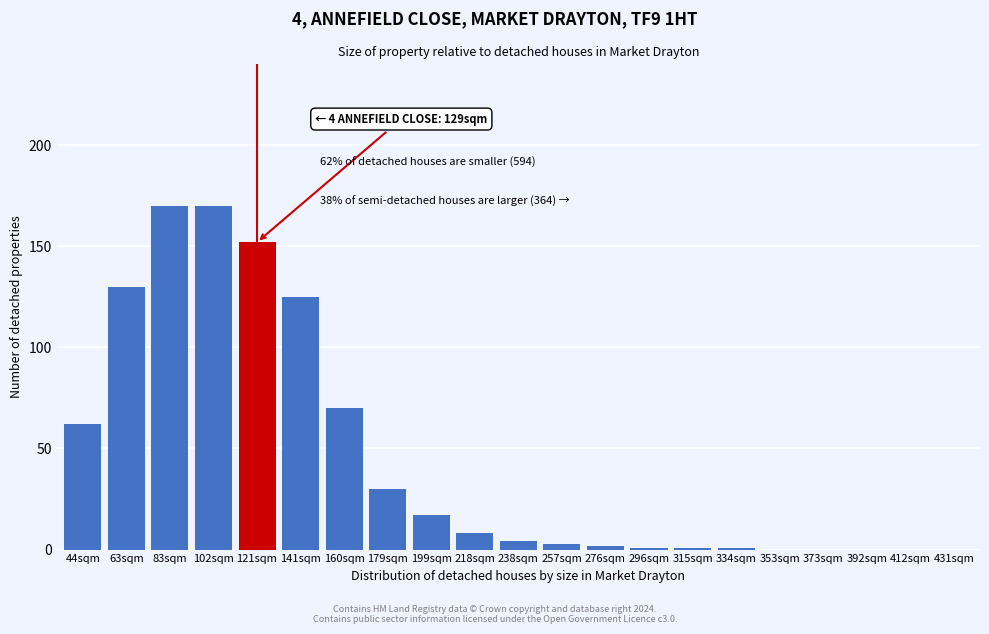

Reading left to right, transcribe all the data shown in this chart.

44sqm=62	63sqm=130	83sqm=170	102sqm=170	121sqm=152	141sqm=125	160sqm=70	179sqm=30	199sqm=17	218sqm=8	238sqm=4	257sqm=3	276sqm=2	296sqm=1	315sqm=1	334sqm=1	353sqm=0	373sqm=0	392sqm=0	412sqm=0	431sqm=0